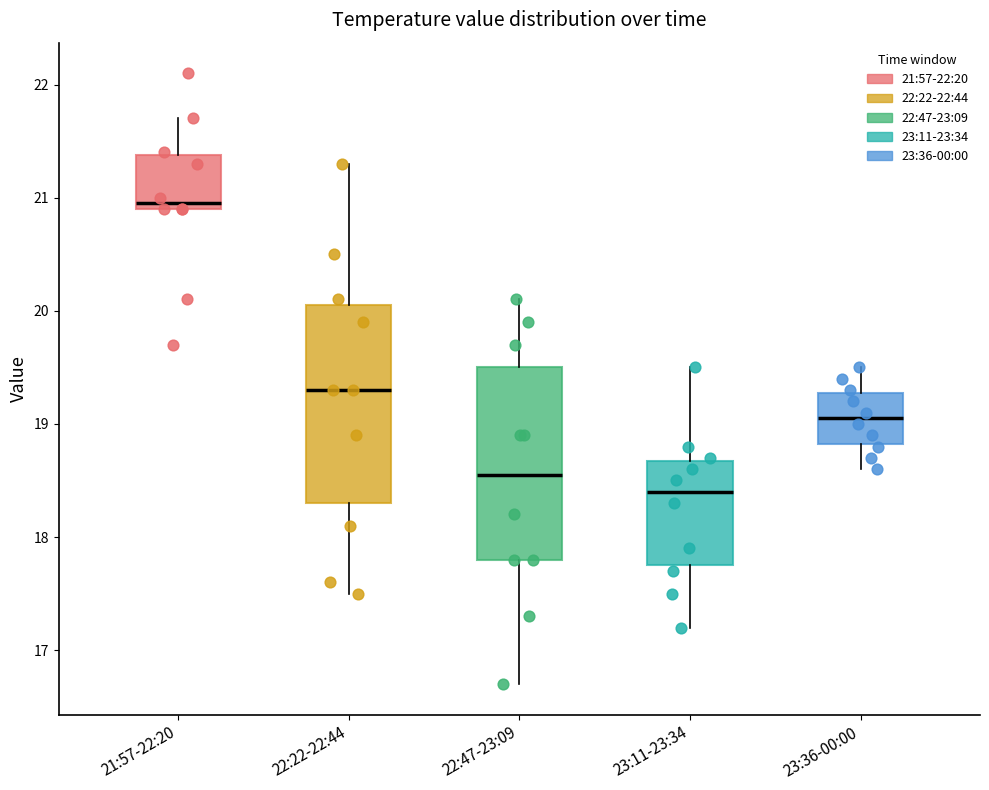

Reading left to right, transcribe this box plot: for each box, give where its median line is, the range the box spans, and where its two whiskers end, as read against the y-axis. The values are not printed on the chart, so give them approximately, as read against the axis.

21:57-22:20: median 21.0, box 20.9 to 21.4, whiskers 20.9 to 21.7
22:22-22:44: median 19.3, box 18.3 to 20.1, whiskers 17.5 to 21.3
22:47-23:09: median 18.6, box 17.8 to 19.5, whiskers 16.7 to 20.1
23:11-23:34: median 18.4, box 17.8 to 18.7, whiskers 17.2 to 19.5
23:36-00:00: median 19.1, box 18.8 to 19.3, whiskers 18.6 to 19.5